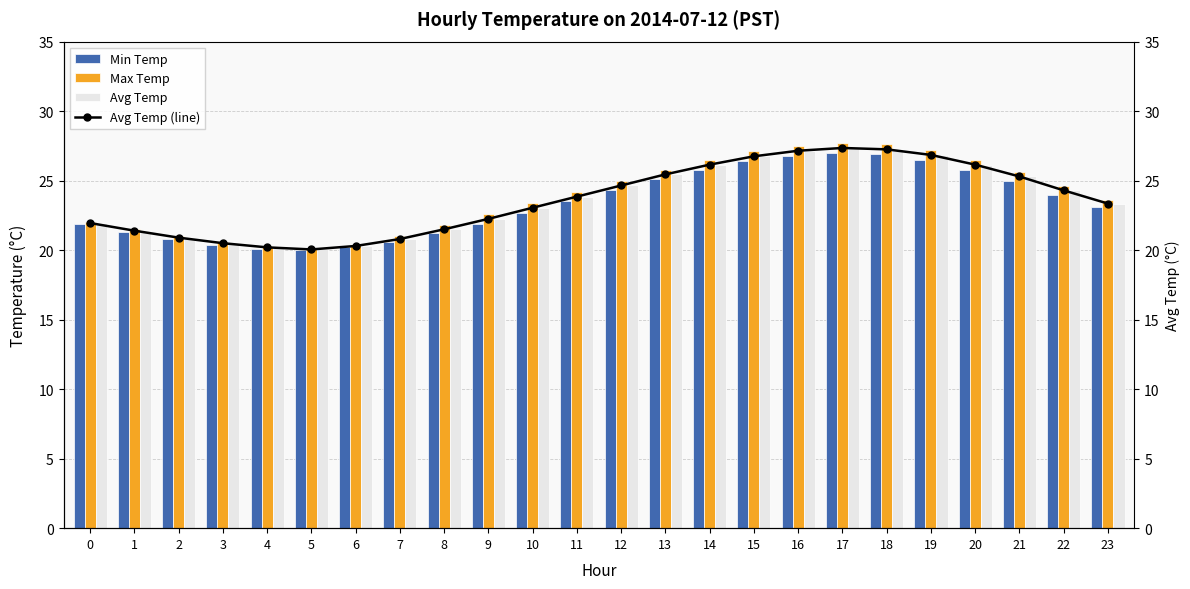

What is the difference between the highest and lowest values at 7?

0.4